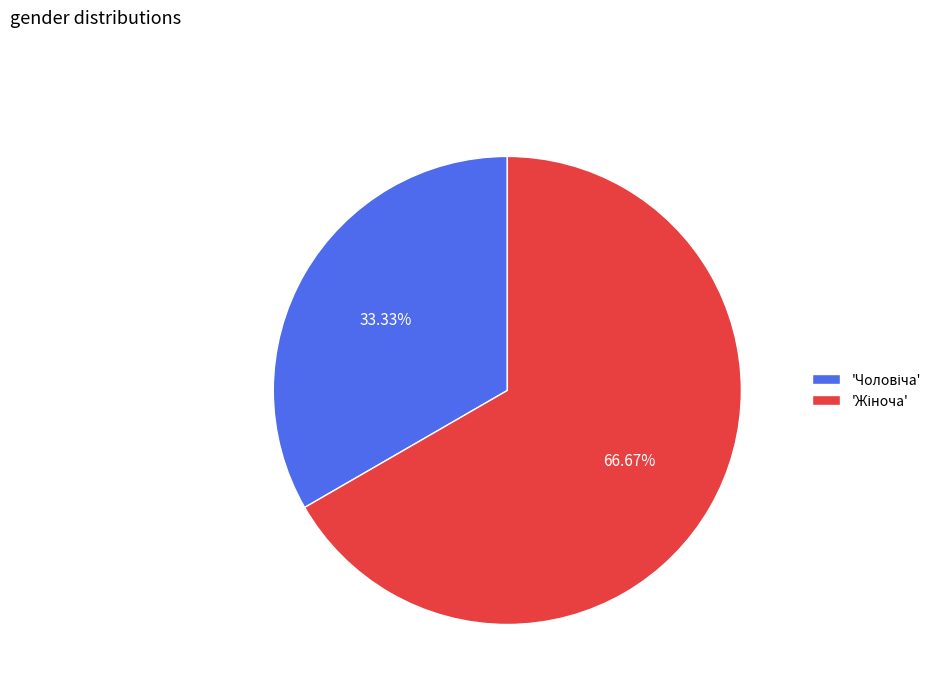

Does any single category account for the majority?

Yes